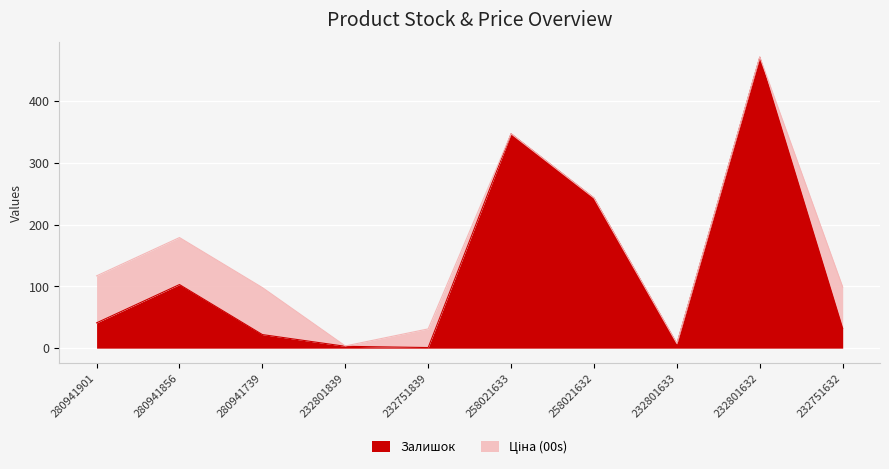

List the labels in order of value, largest first.

232801632, 258021633, 258021632, 280941856, 280941901, 232751632, 280941739, 232801633, 232801839, 232751839